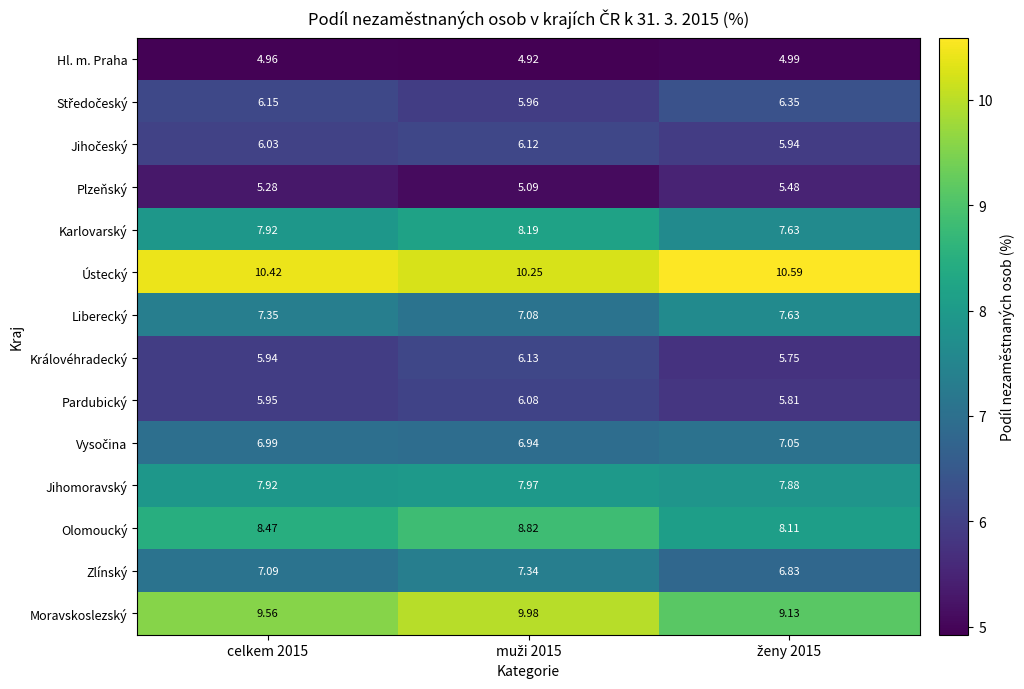

Which series has the largest total across all categories?

Ústecký